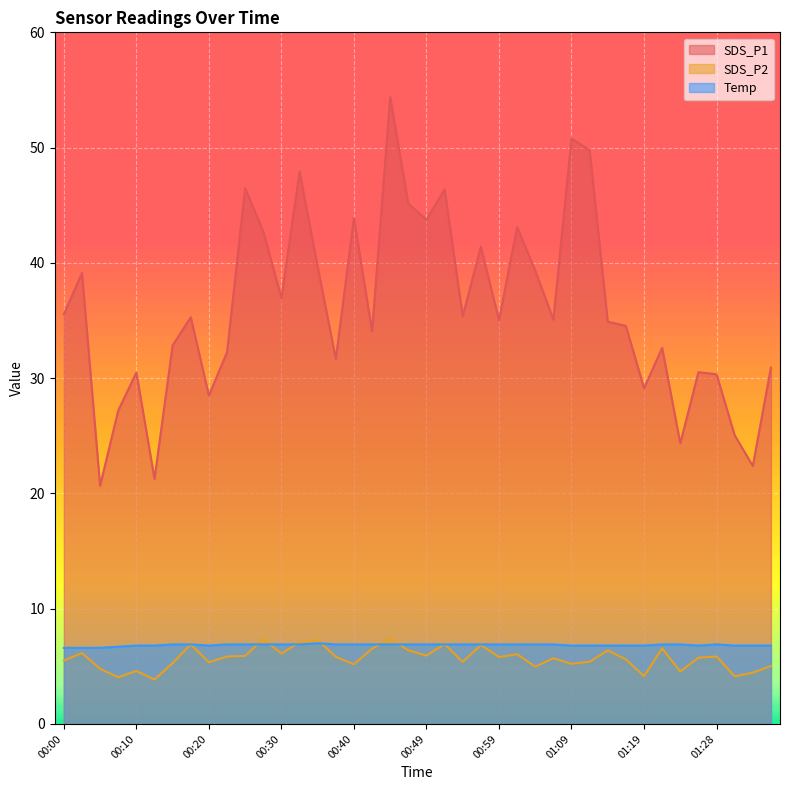

Where is the first local minimum for SDS_P1?

00:05